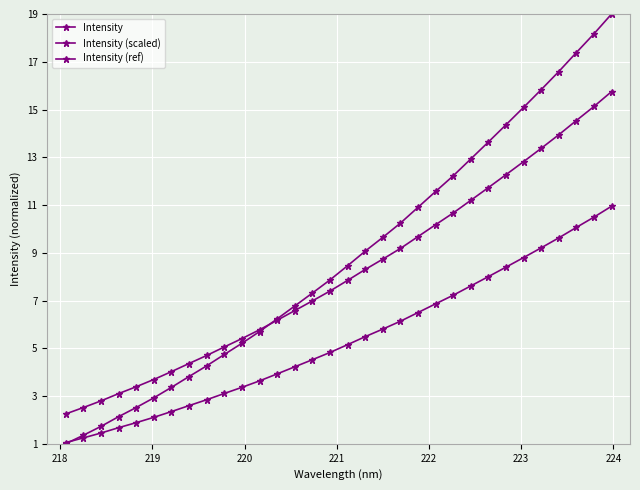

Which series has the largest total across all categories?

Intensity